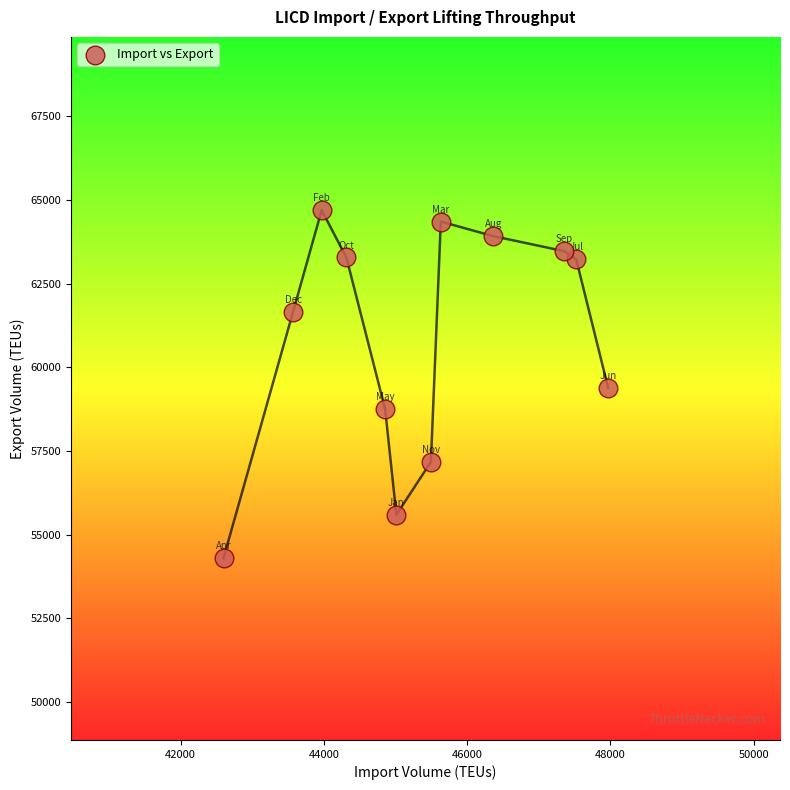

What is the range of Y values (max minus min)?

10390